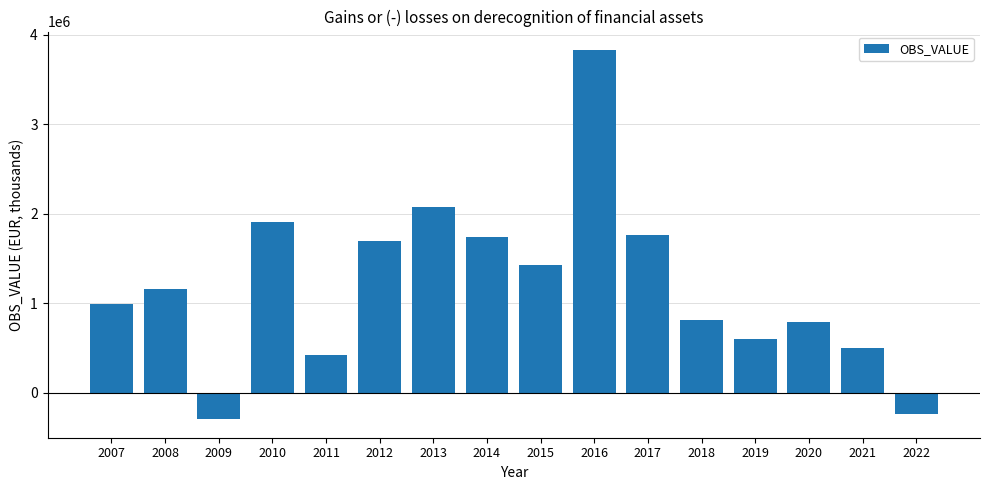

At which label does the data first exceed 1164436?

2008